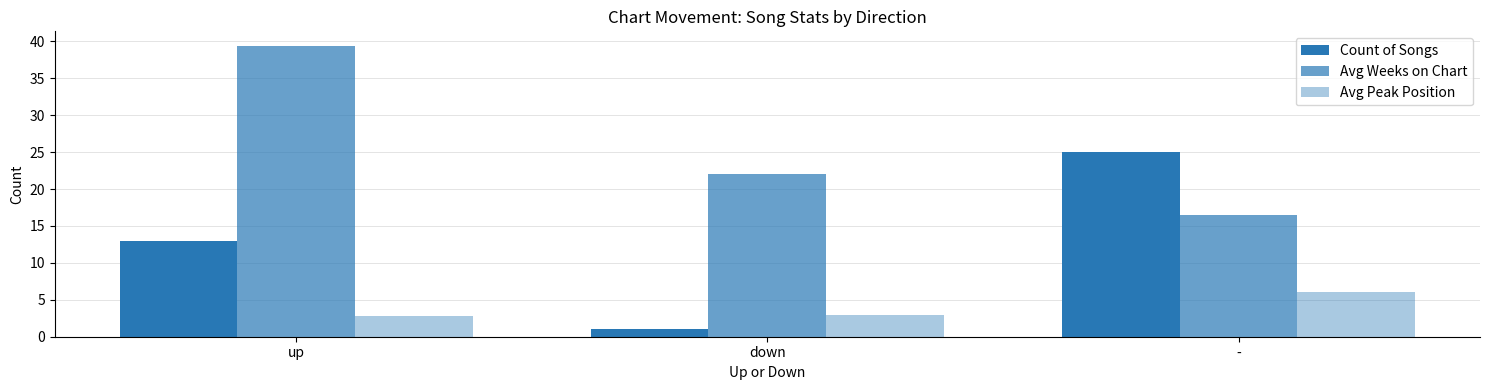

Rank the categories by Avg Weeks on Chart value from lowest to highest.

-, down, up